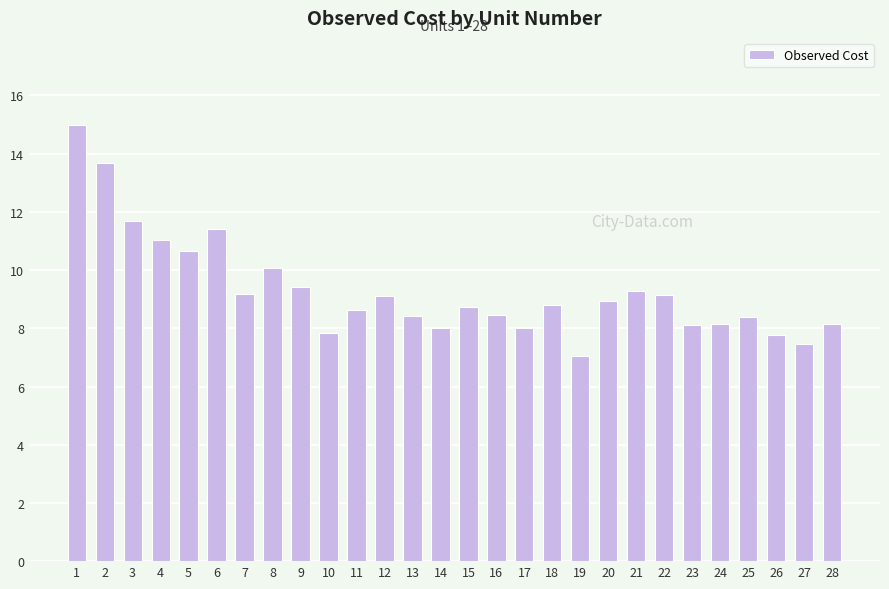

True or false: the data shows 2.6 at 24.

False